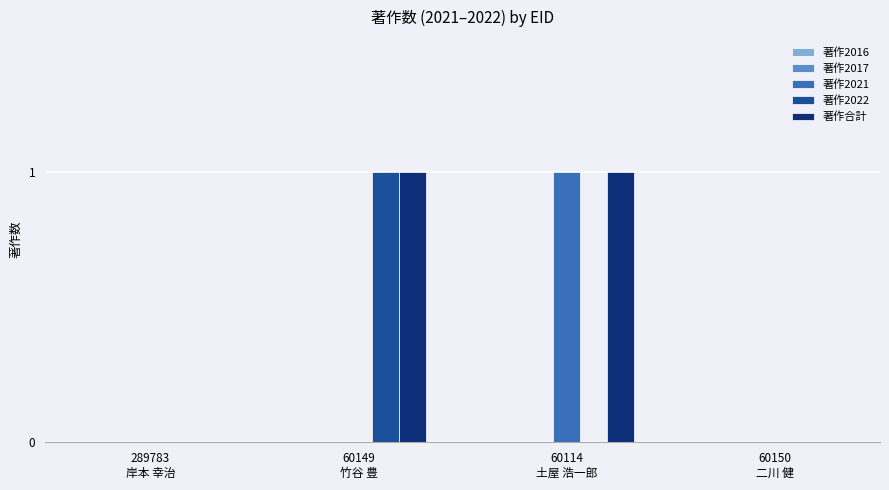

How many series are shown in this chart?

3